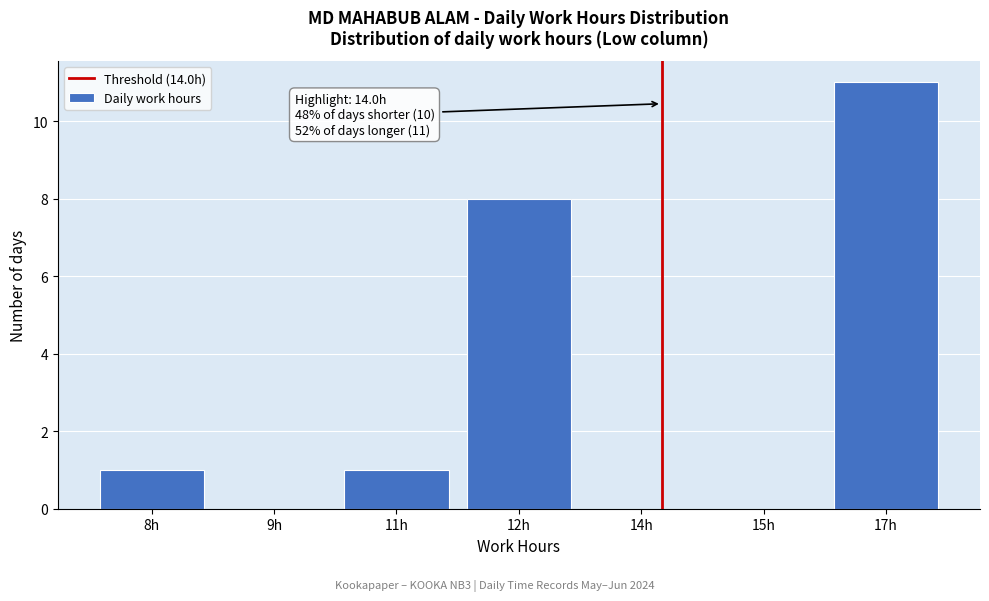

Reading right to left, transcribe all the data shown in this chart.

17h=11	15h=0	14h=0	12h=8	11h=1	9h=0	8h=1